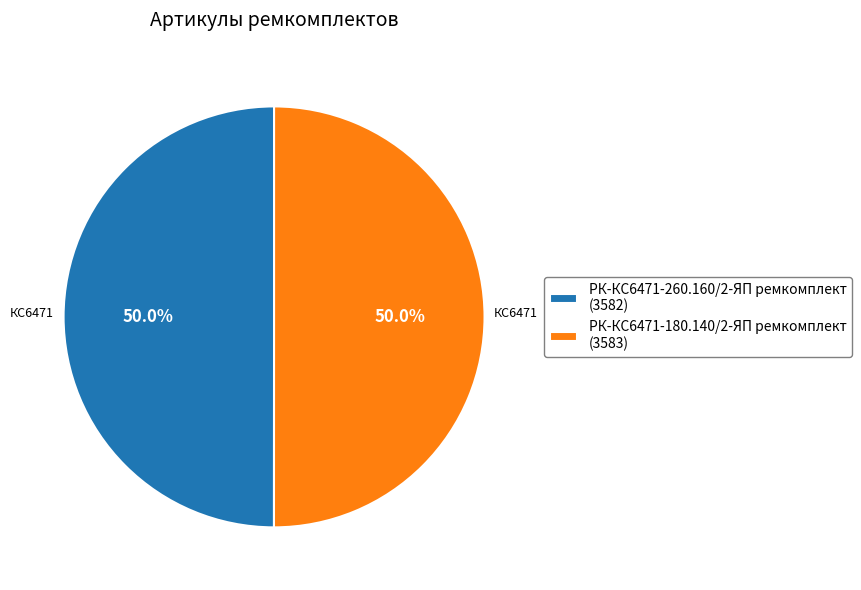

What is the ratio of the value at РК-КС6471-260.160/2-ЯП ремкомплект (3582) to the value at РК-КС6471-180.140/2-ЯП ремкомплект (3583)?

1.0